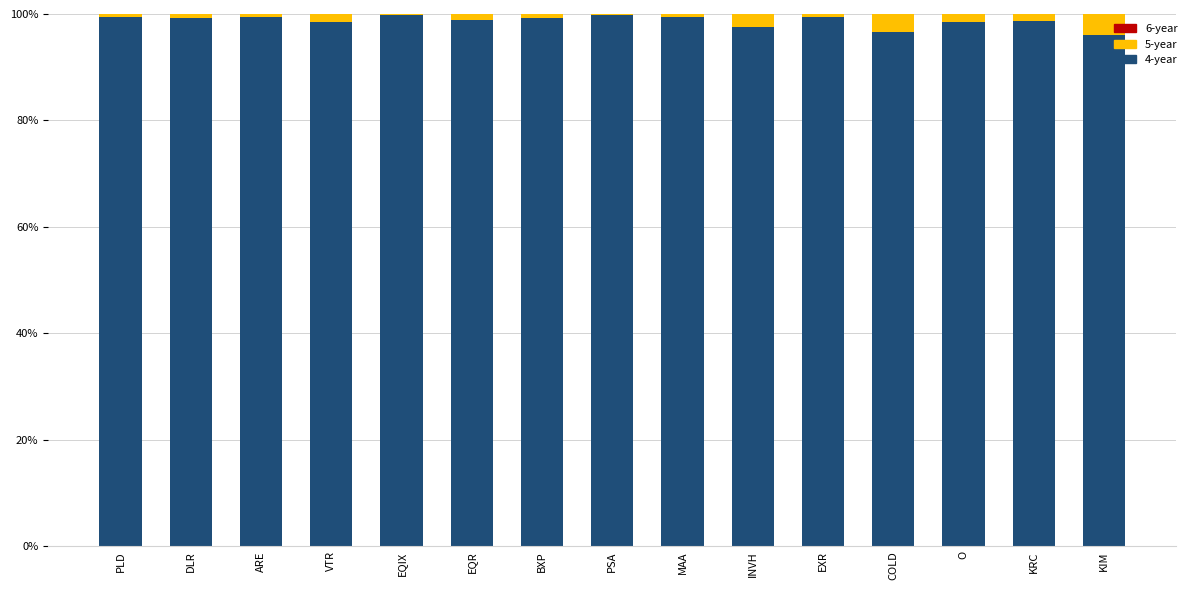

What is the total value across all series at PSA?

100.0